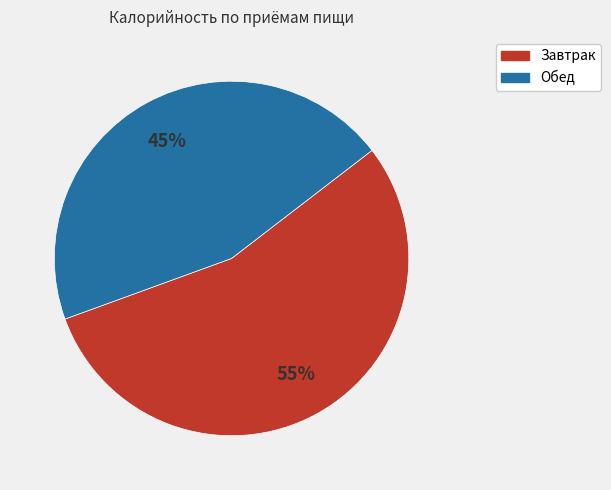

To the nearest percent, what percentage of the pie is Завтрак?

55%